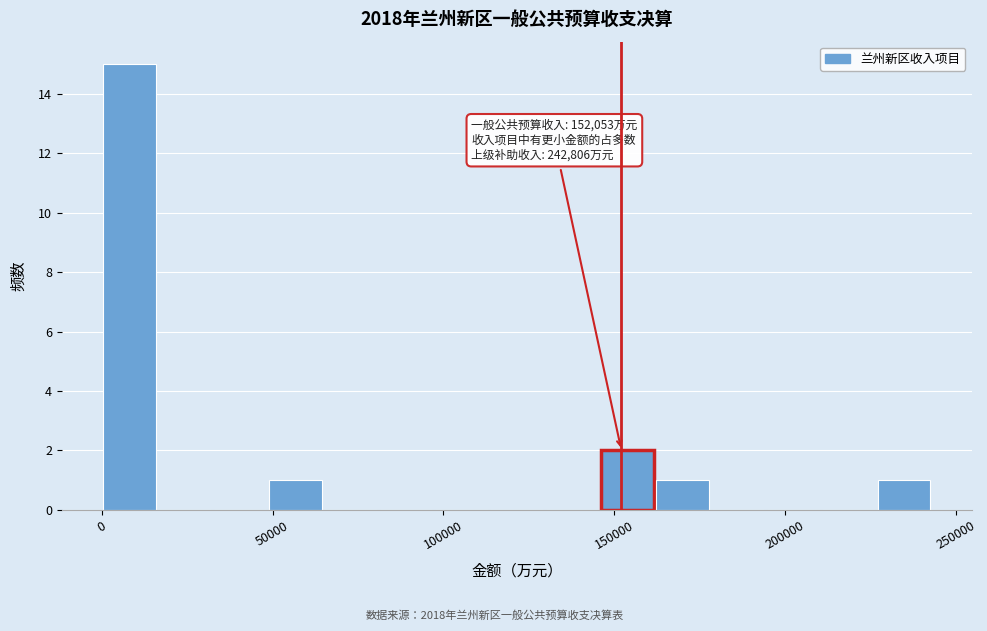

Read against the x-axis, roughly where is the centre of the tallest bar?

10000